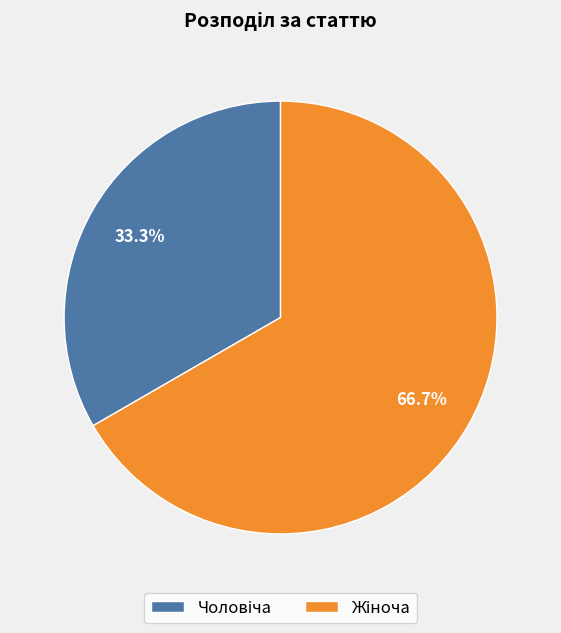

Does any single category account for the majority?

Yes